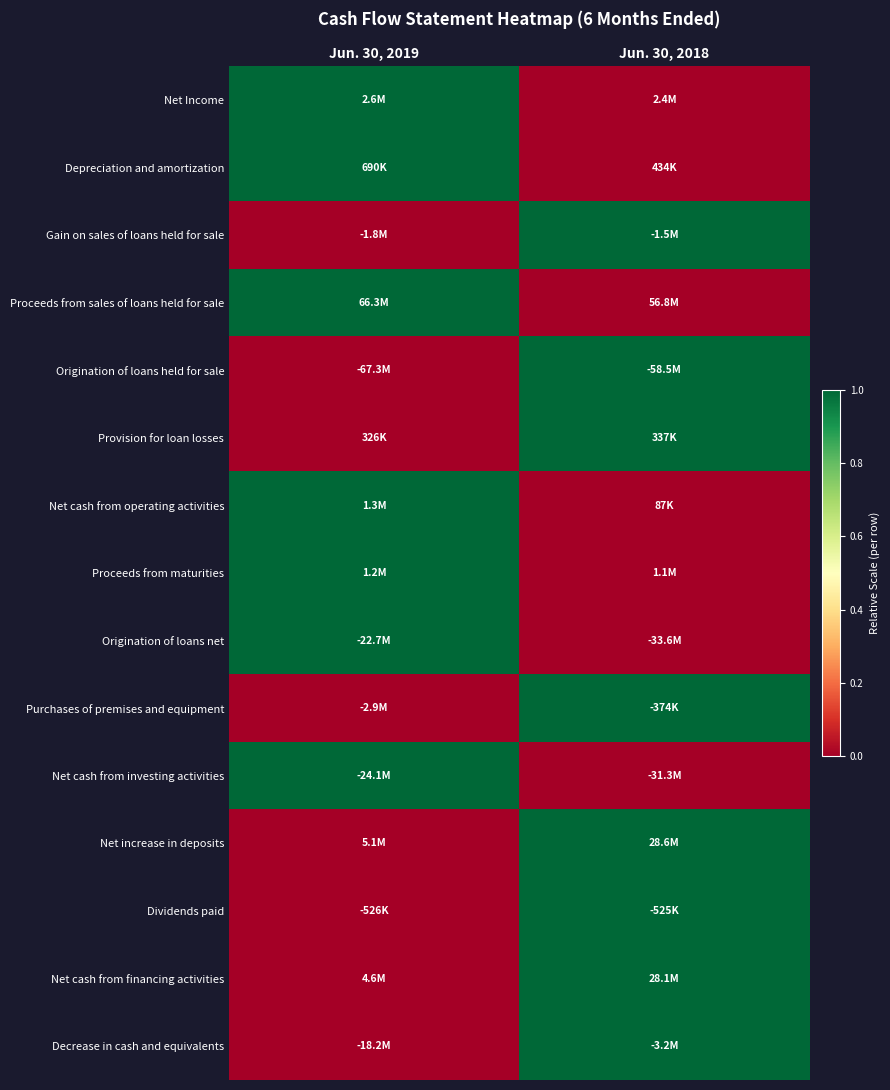

What is the difference between the highest and lowest values at Jun. 30, 2019?

1